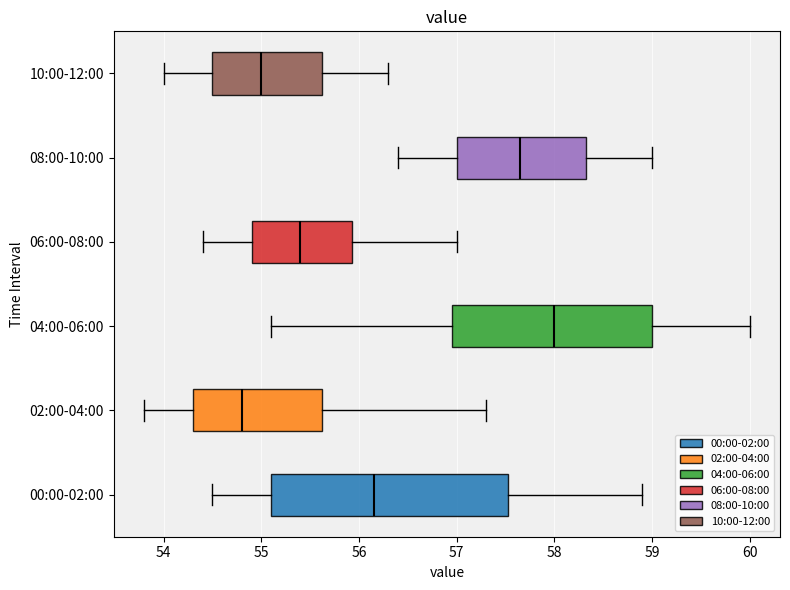

Which box's median line is the furthest to the left?

02:00-04:00